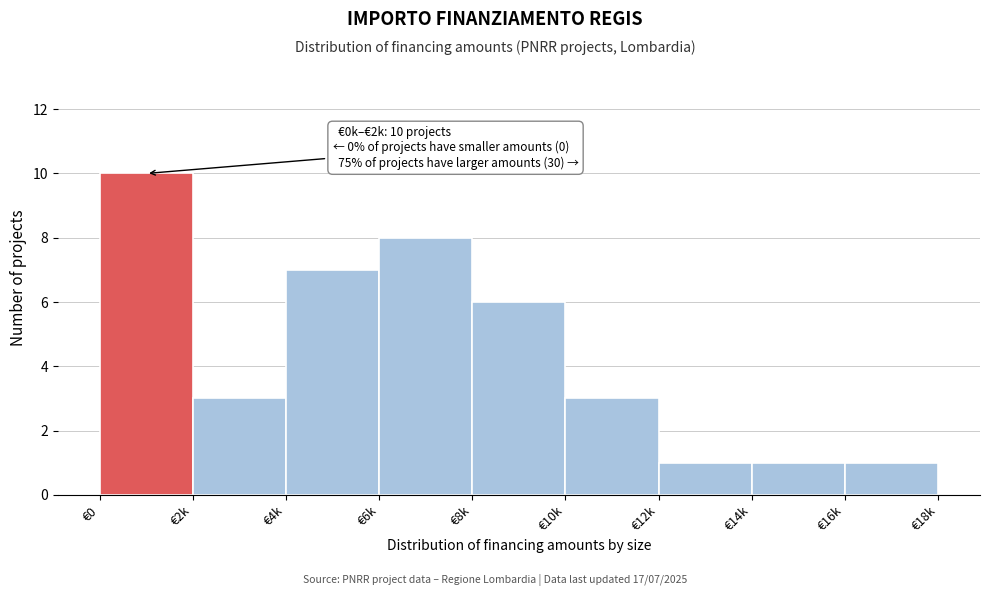

Reading left to right, extract all data points from this chart.

10	3	7	8	6	3	1	1	1